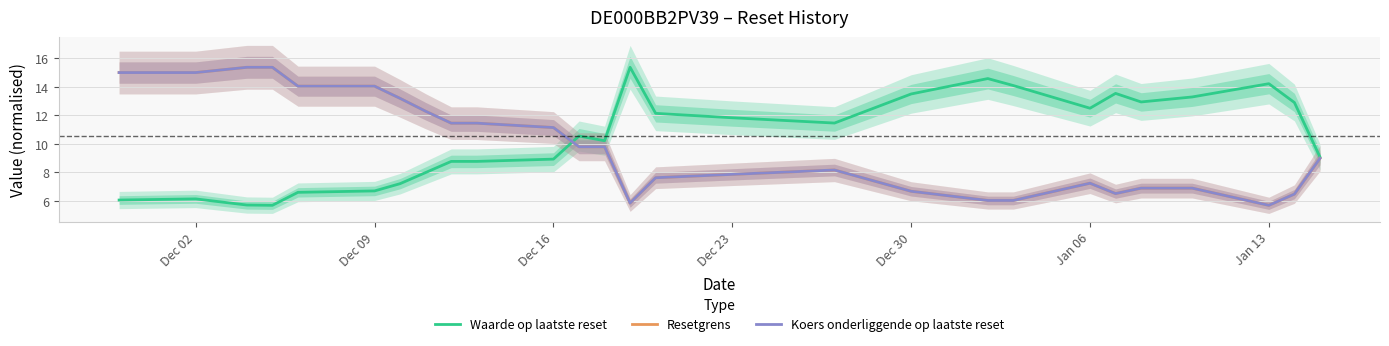

The Koers onderliggende op laatste reset series shows 3.3 at Dec 23. True or false?

False